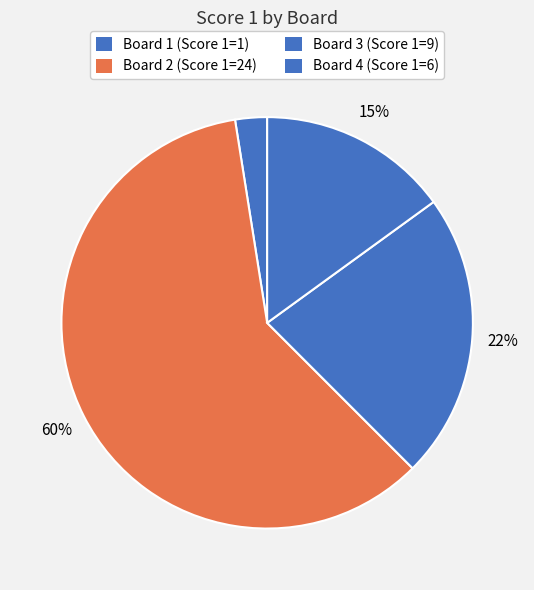

Which category has the smallest portion of the pie?

Board 1